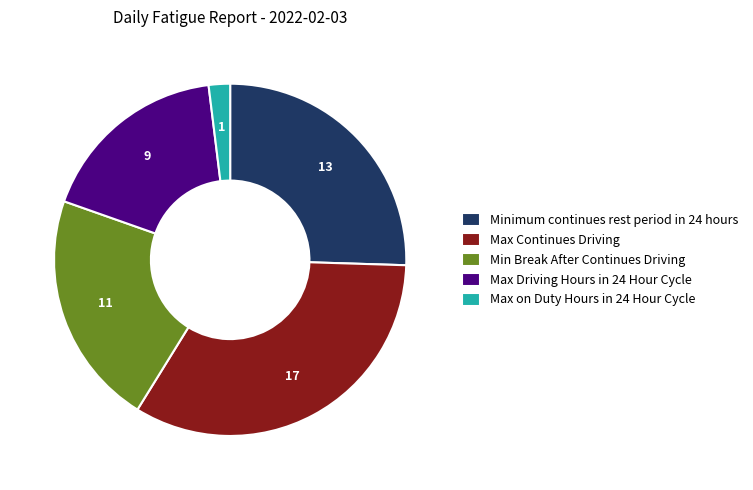

Does Max Driving Hours in 24 Hour Cycle account for over 50% of the chart?

No